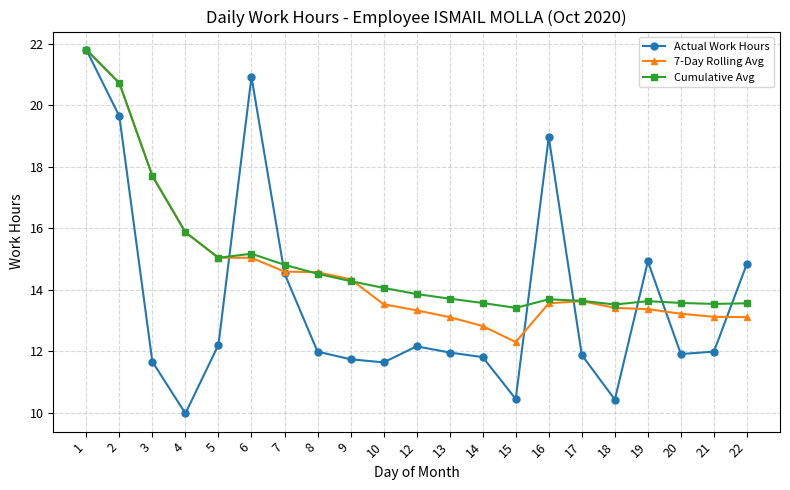

What is the greatest value displayed?

21.8